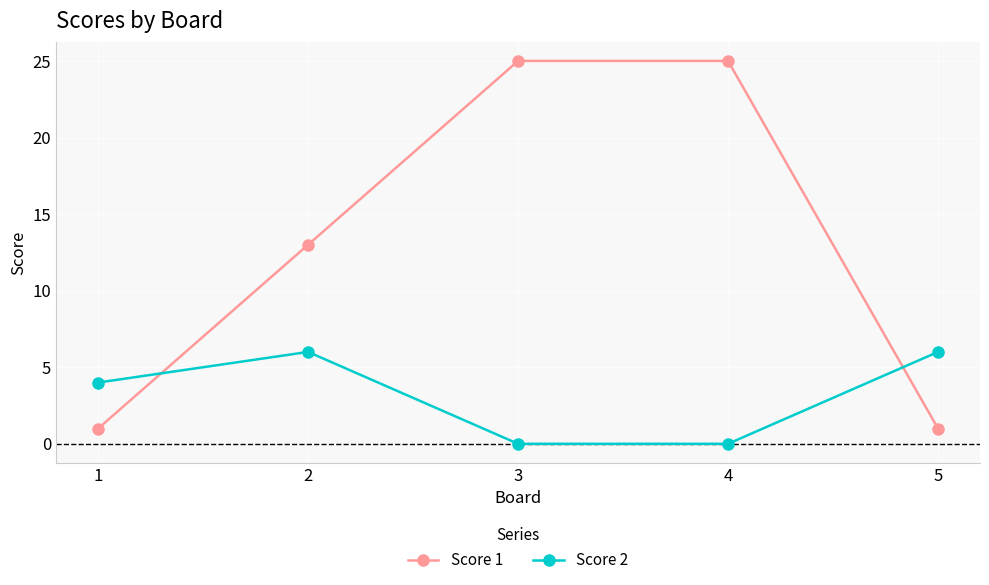

Which series has the widest spread of values?

Score 1